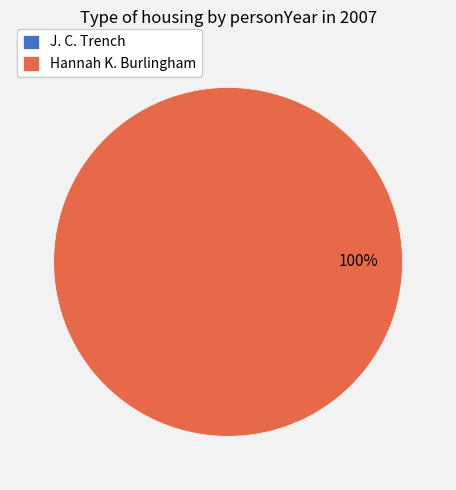

Do Hannah K. Burlingham and J. C. Trench together represent more than half of the pie?

Yes